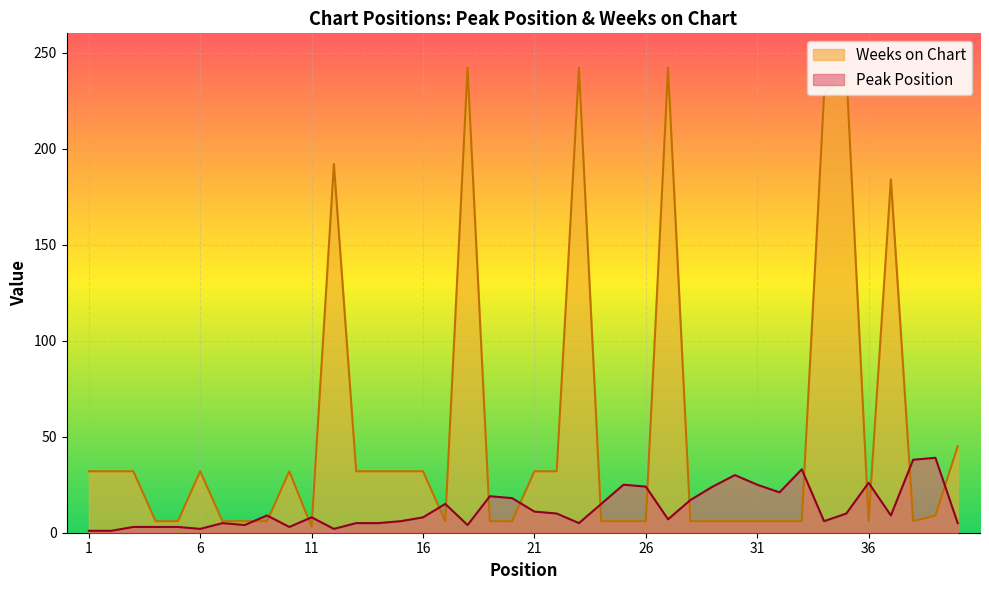

What is the sum of all Peak Position values?

504